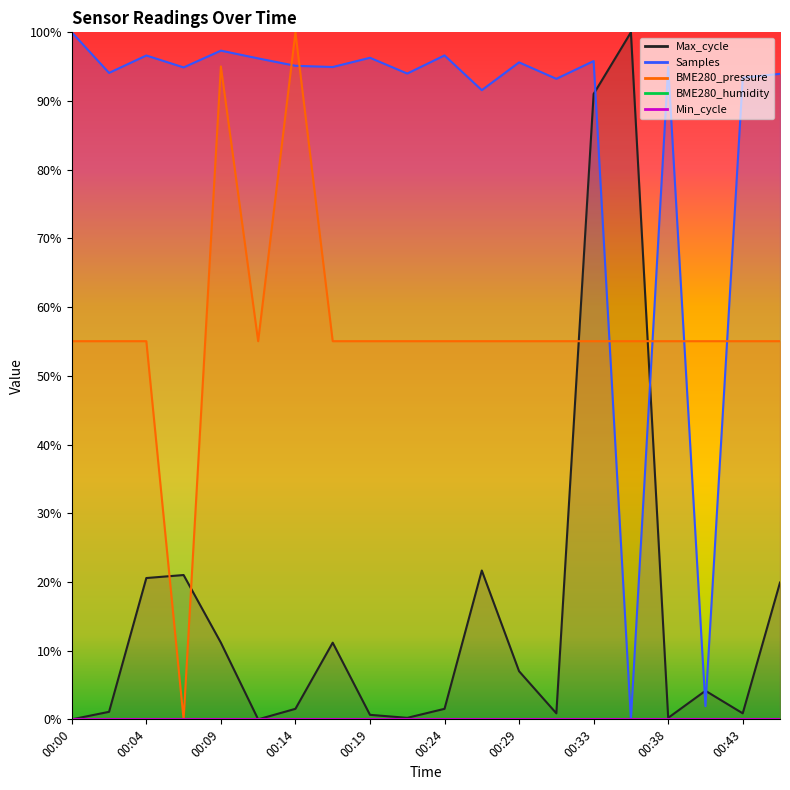

How many data points in Samples are above 0?

19